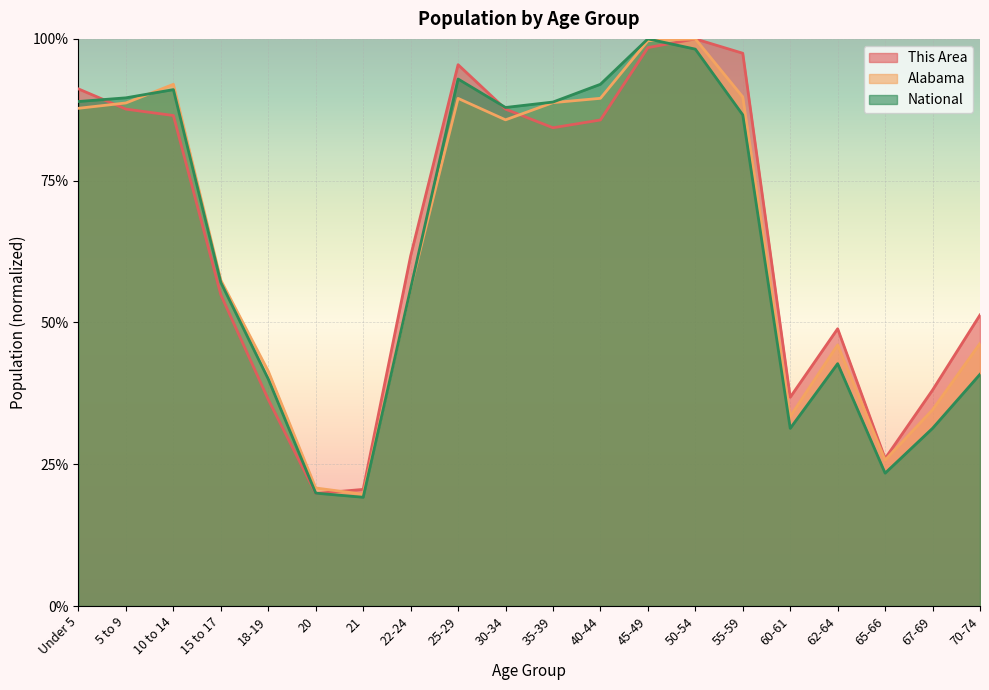

Which series ends up on top after the final intersection of National and This Area?

This Area